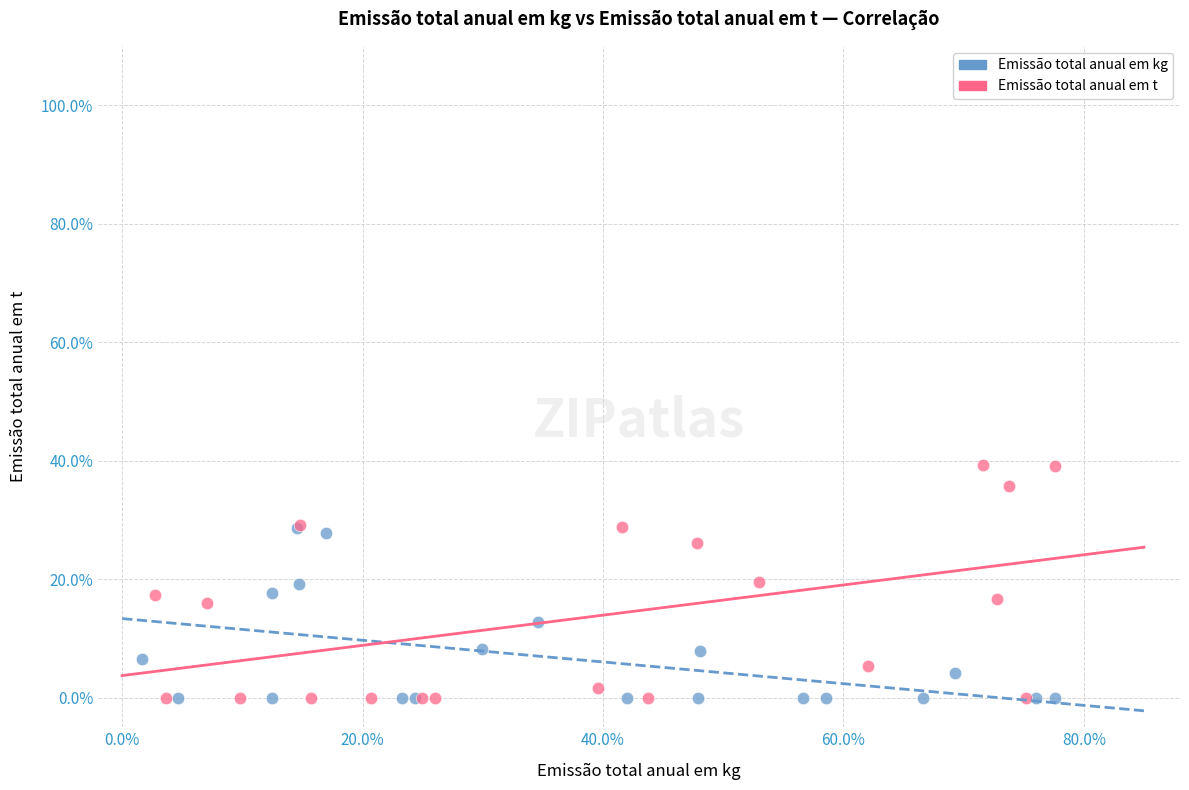

What are all the series names shown in the legend?

Emissão total anual em kg, Emissão total anual em t